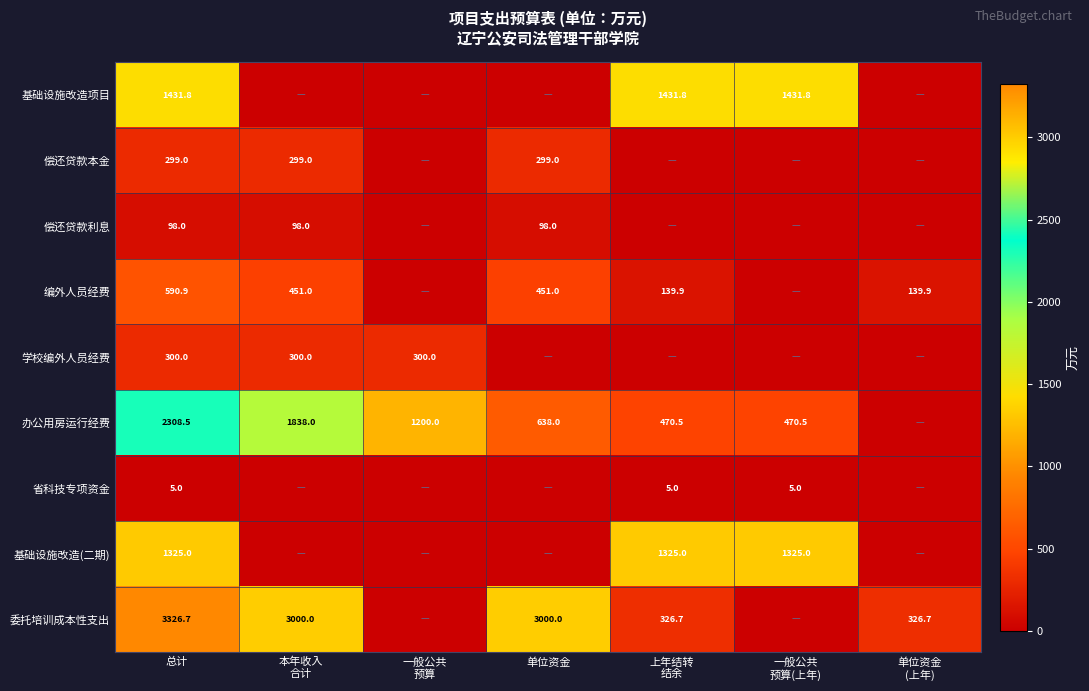

What is the difference between the highest and lowest values at 总计?

3321.7